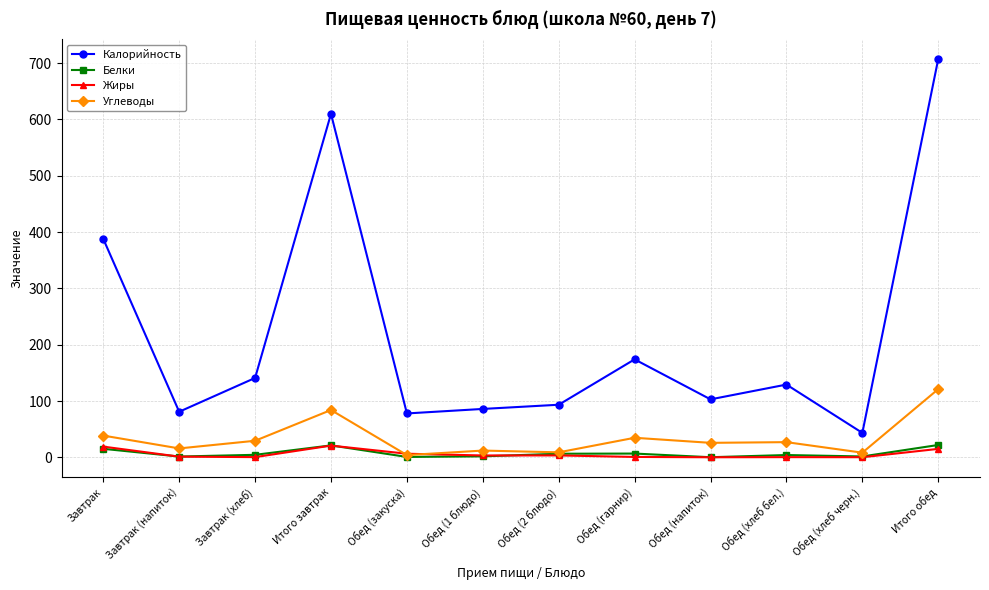

What value does the Калорийность series have at Итого обед?

707.2